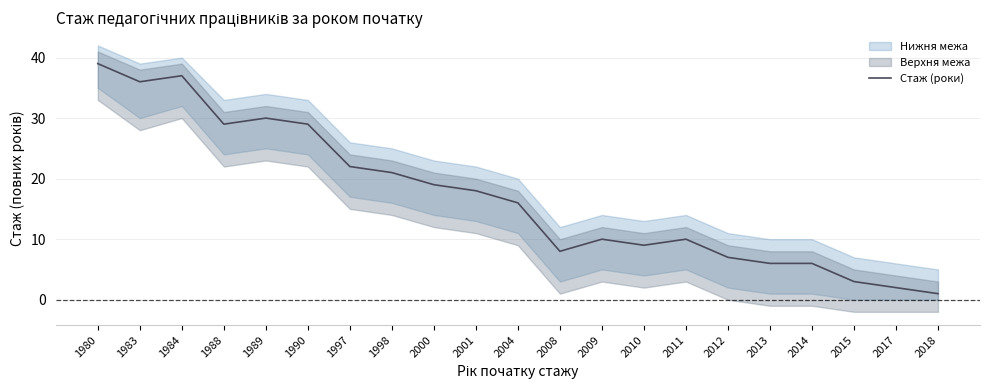

List the labels in order of value, largest first.

1980, 1984, 1983, 1989, 1988, 1990, 1997, 1998, 2000, 2001, 2004, 2009, 2011, 2010, 2008, 2012, 2013, 2014, 2015, 2017, 2018